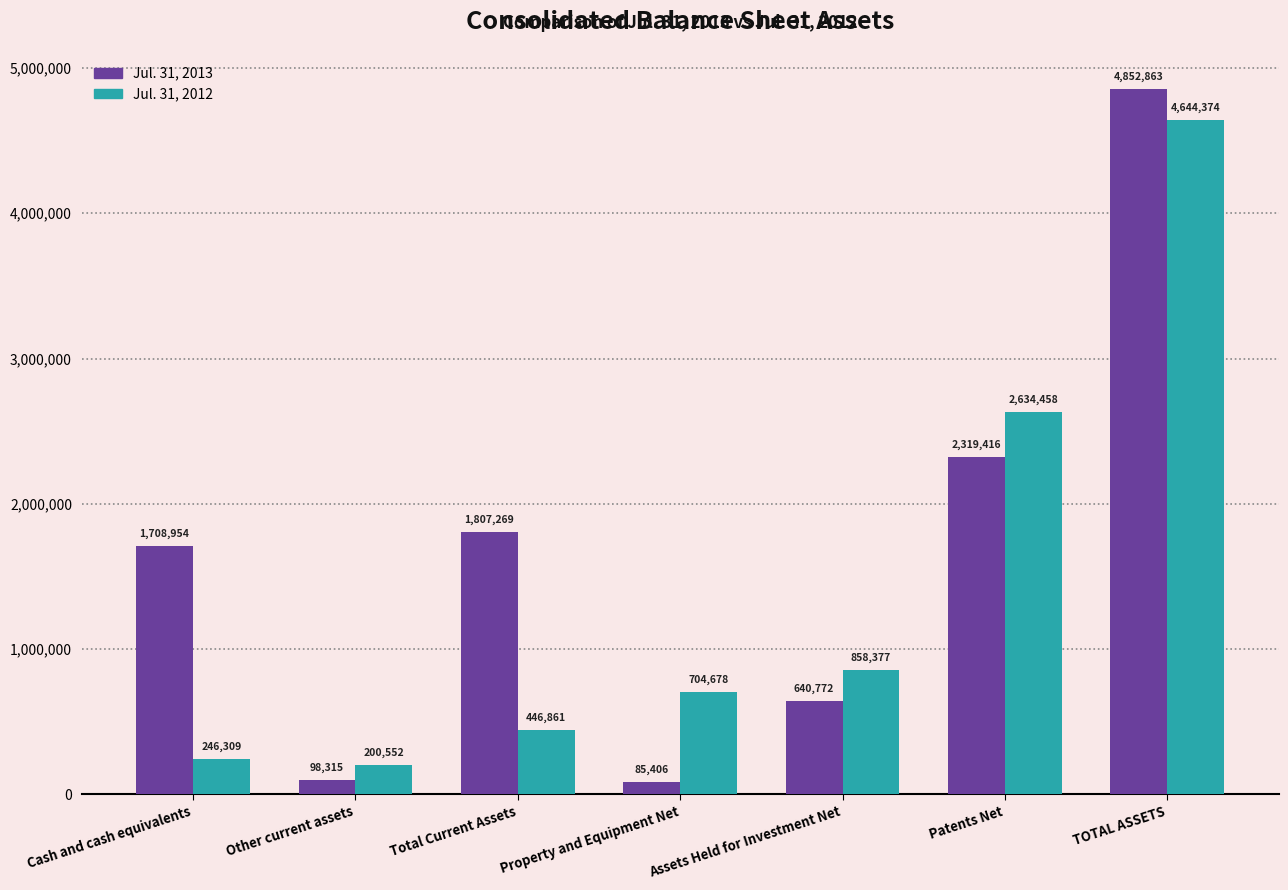

What is the spread (max minus min) of values at Other current assets?

102237